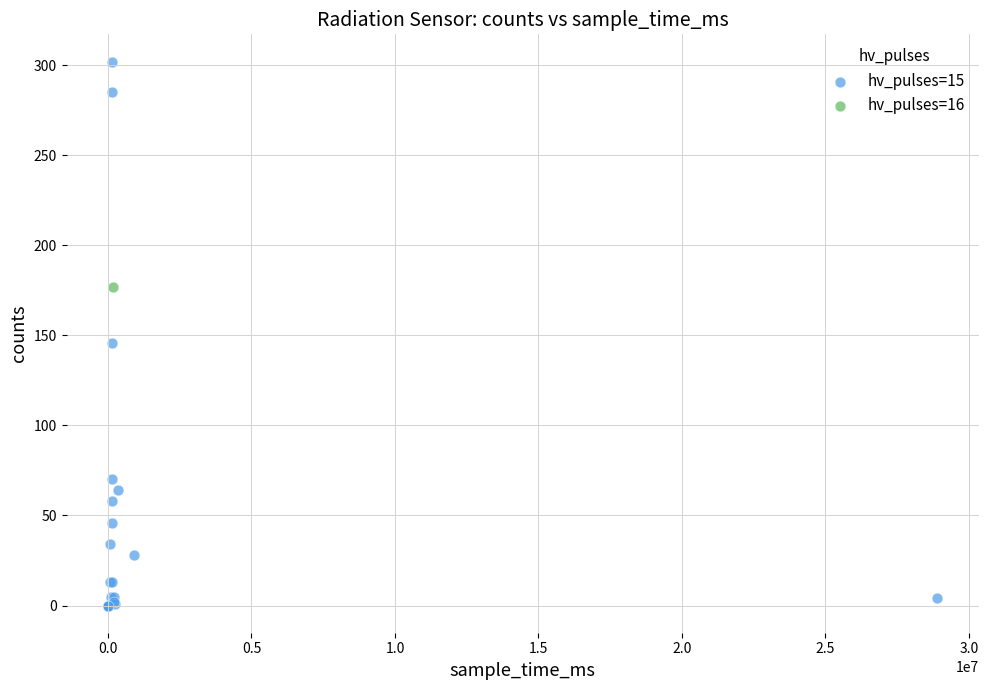

What are all the series names shown in the legend?

hv_pulses=15, hv_pulses=16